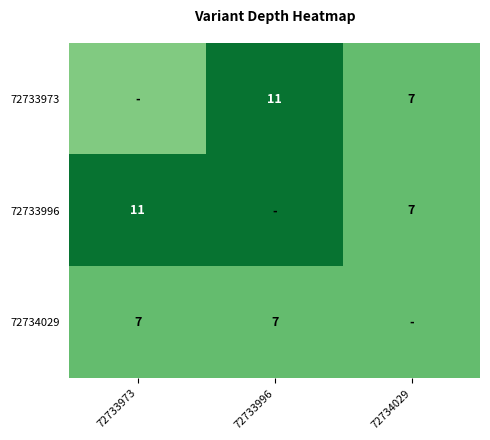

Is it true that 72733973 equals 6 at 72733996?

False